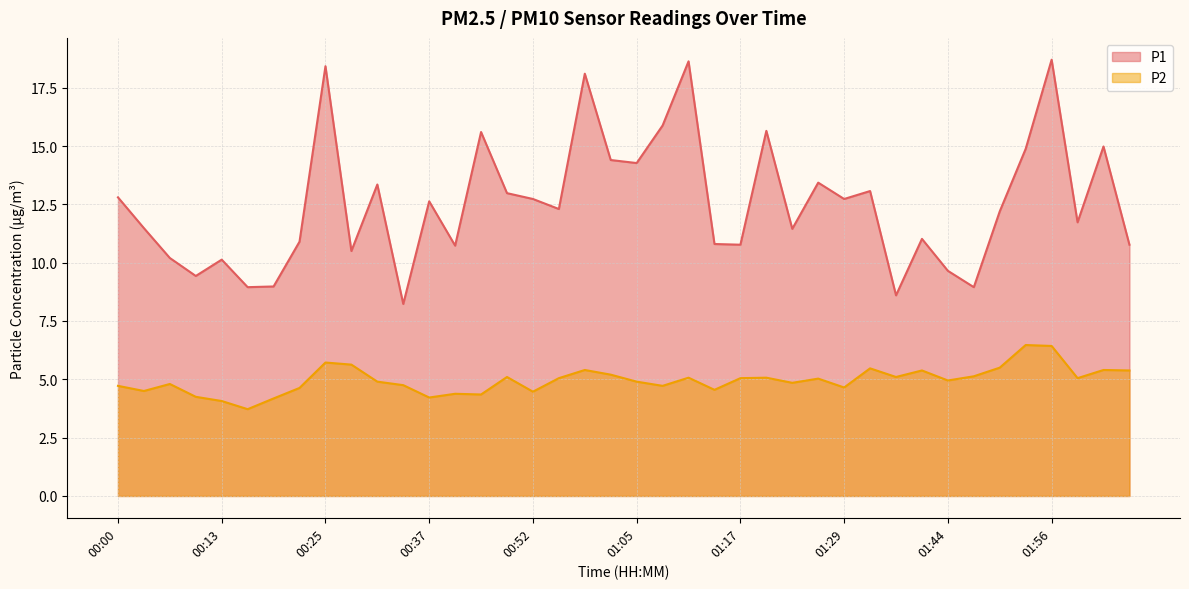

True or false: P1 and P2 intersect in this chart.

False